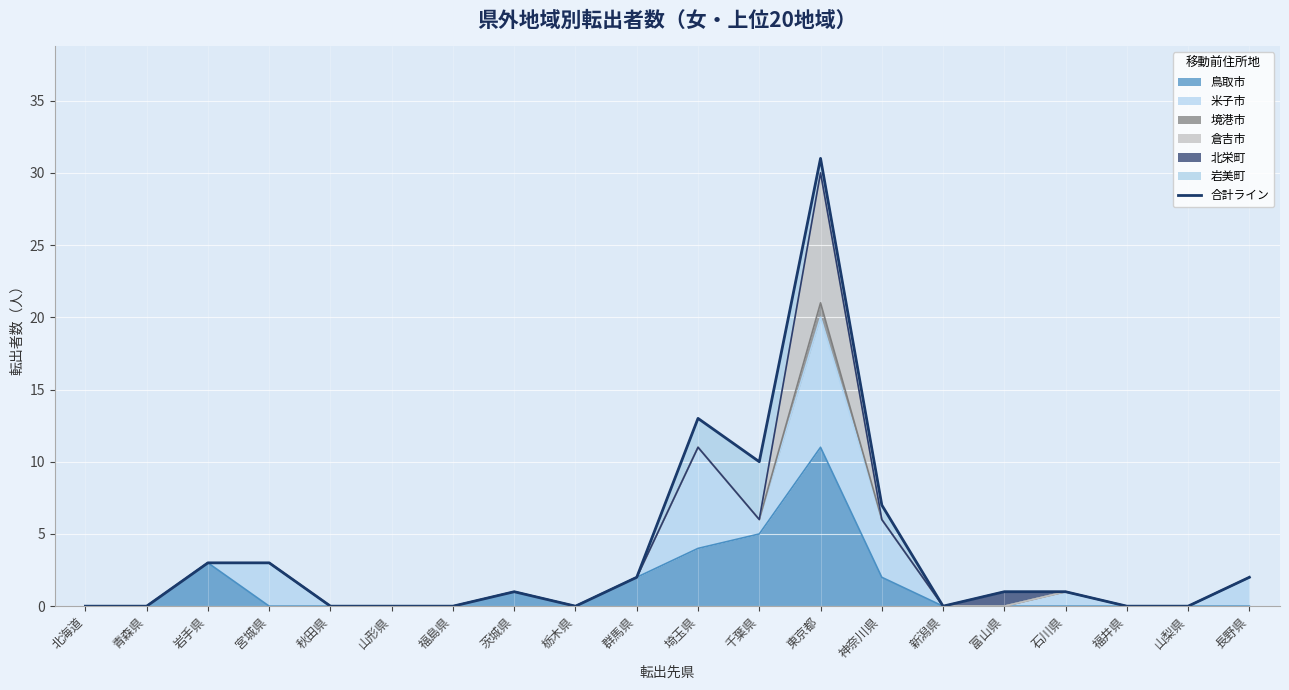

What is the greatest value displayed?

31